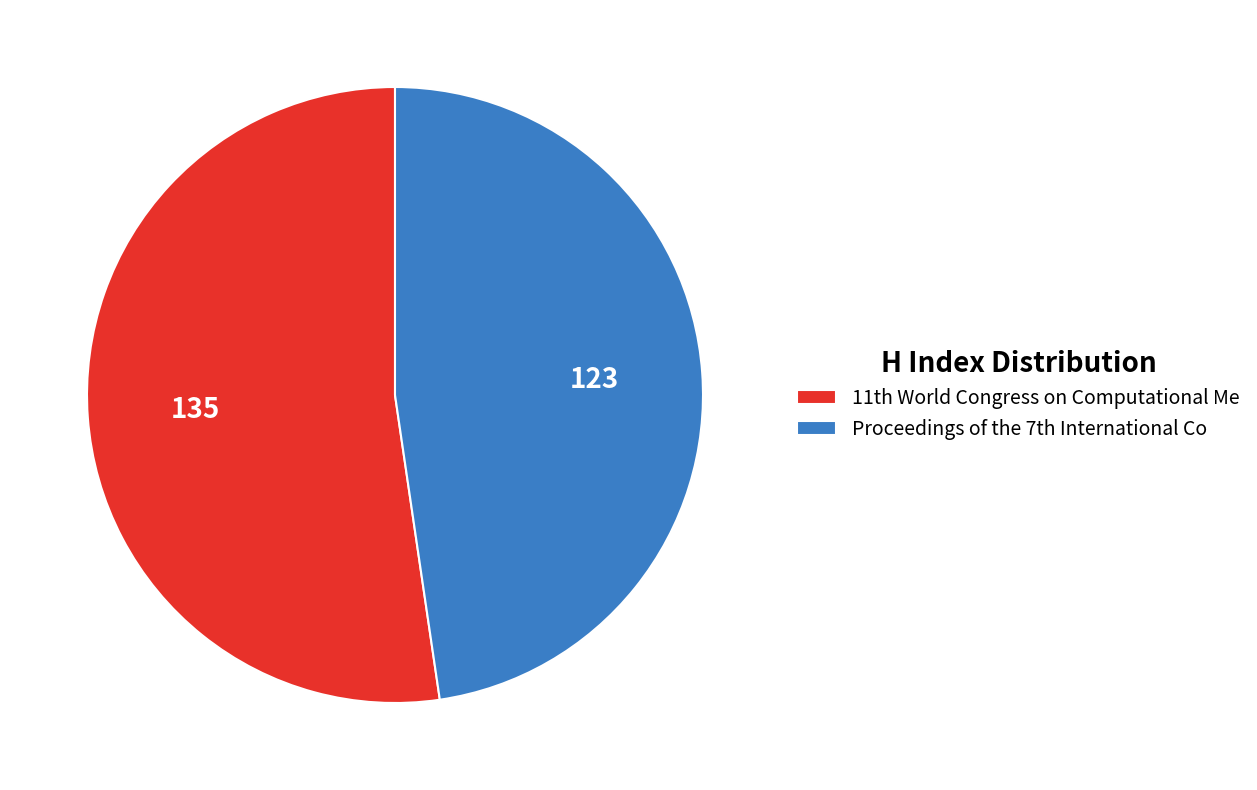

What is the largest slice in the pie chart?

11th World Congress on Computational Me